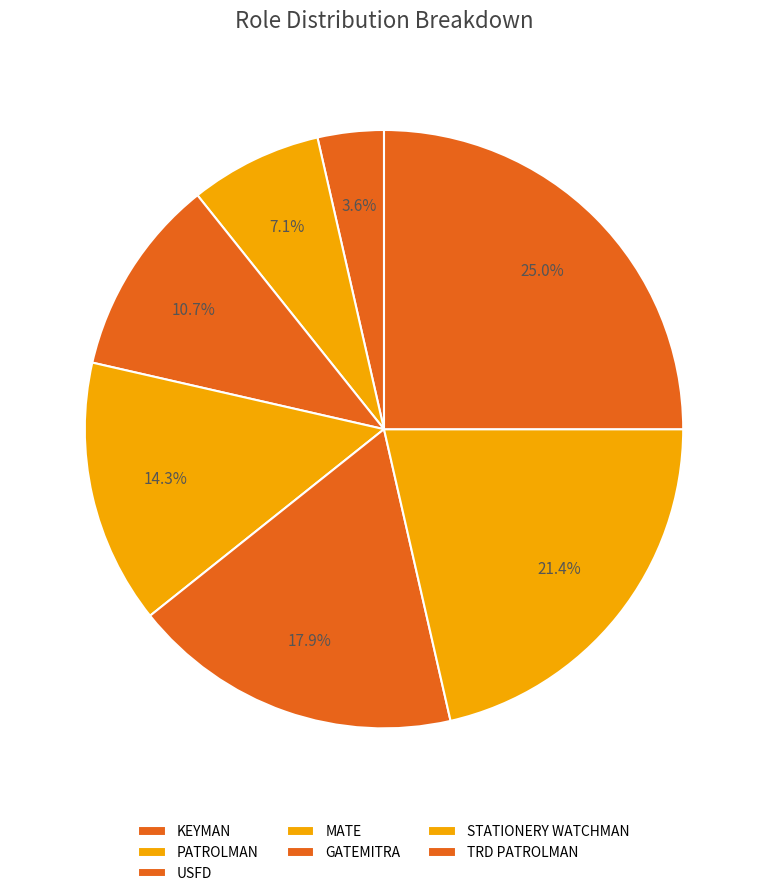

To the nearest percent, what is the combined percentage of STATIONERY WATCHMAN and USFD?

32%